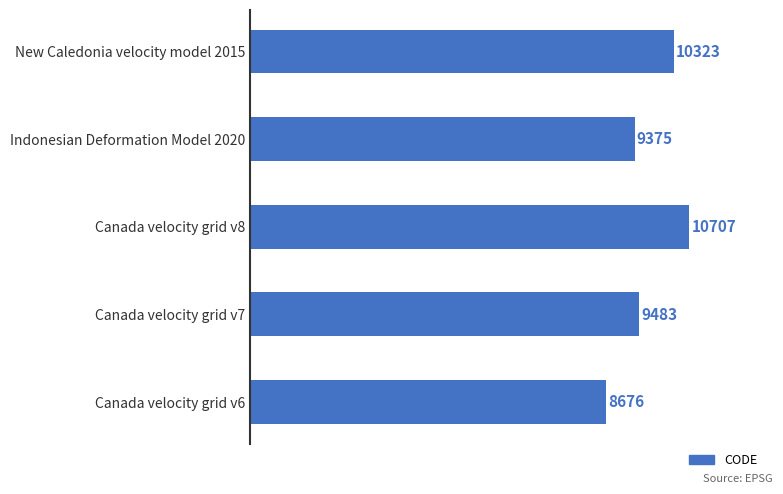

What is the ratio of the value at Canada velocity grid v6 to the value at Canada velocity grid v8?

0.8